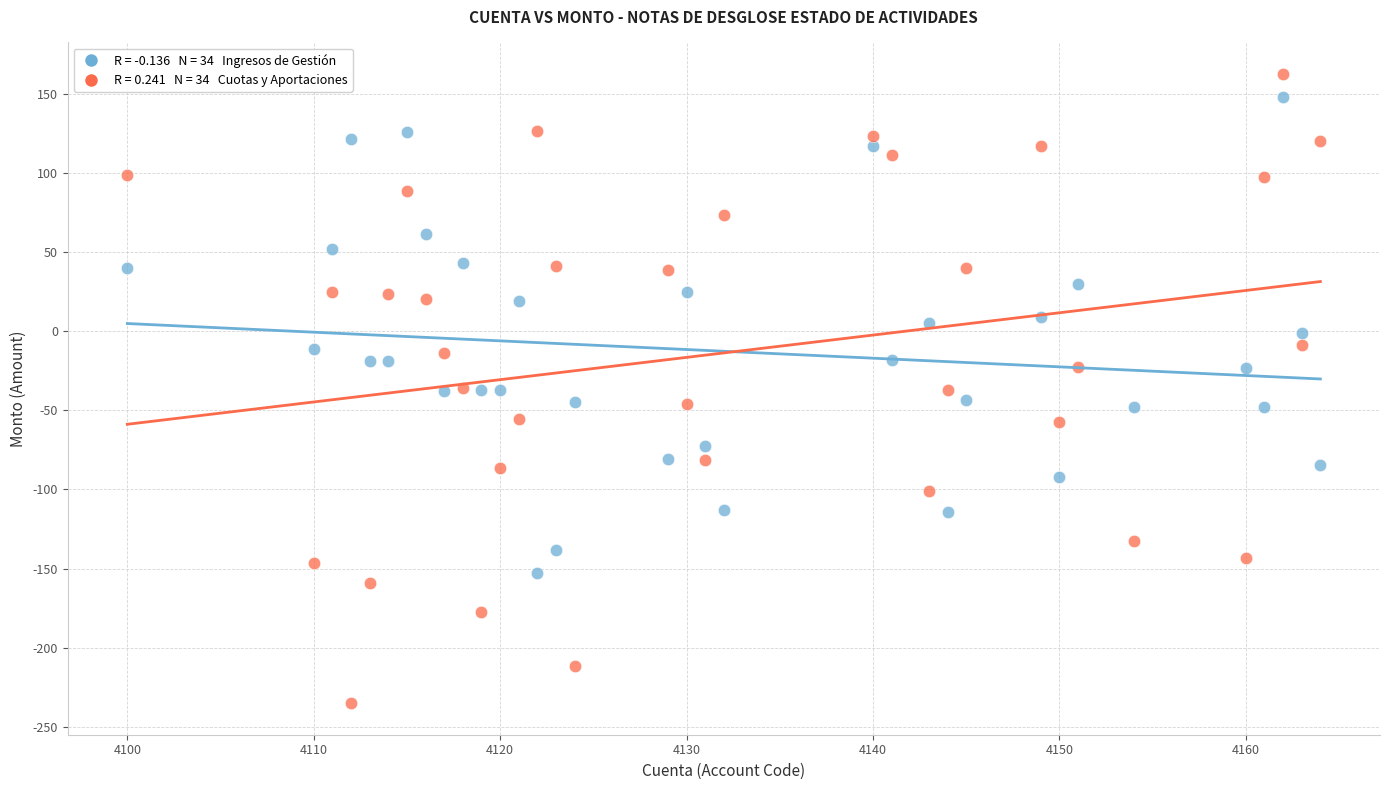

Across all data points, what is the range of X values (max minus min)?

64.0